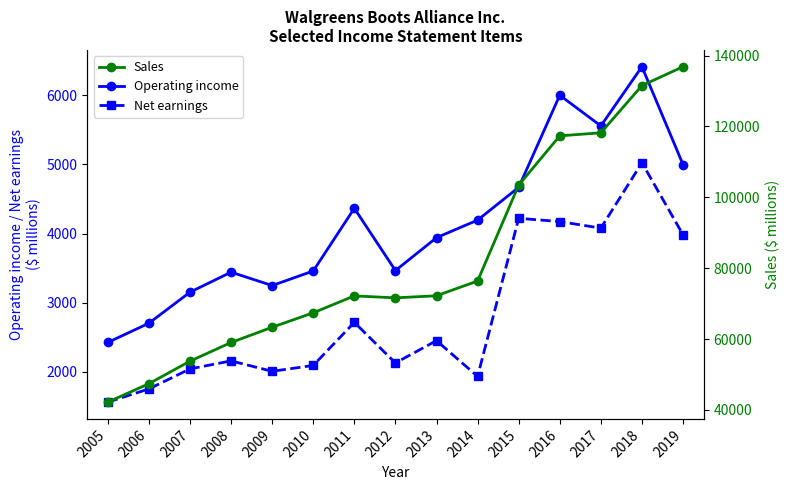

What is the value of the Sales point at the 5th from the left?

63335